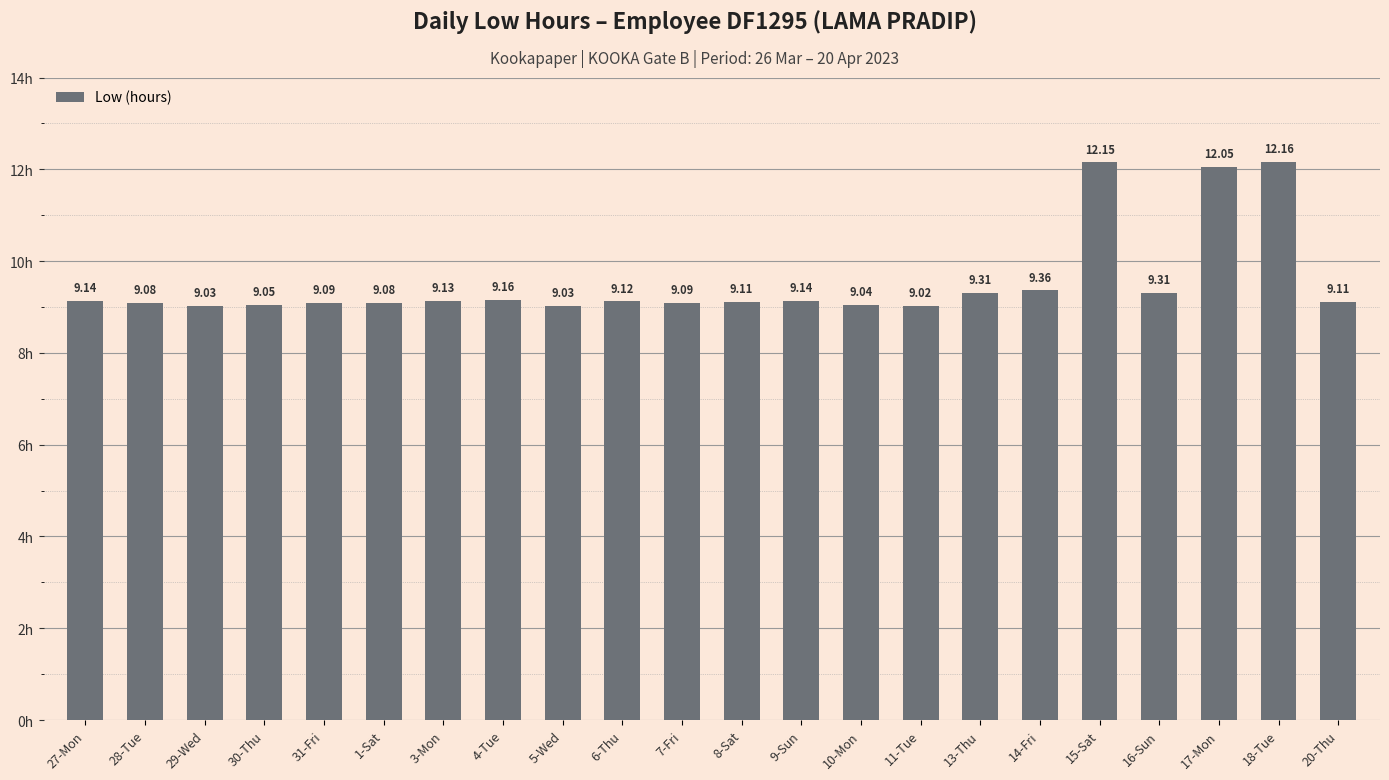

Which label corresponds to the smallest value in the chart?

11-Tue